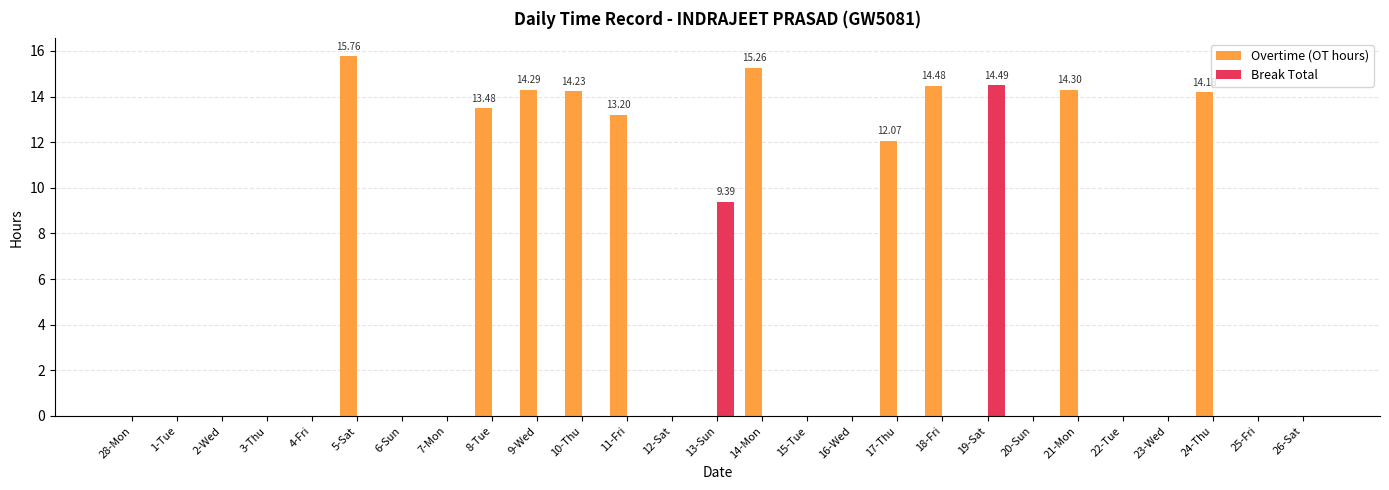

How many categories are shown in the chart?

27